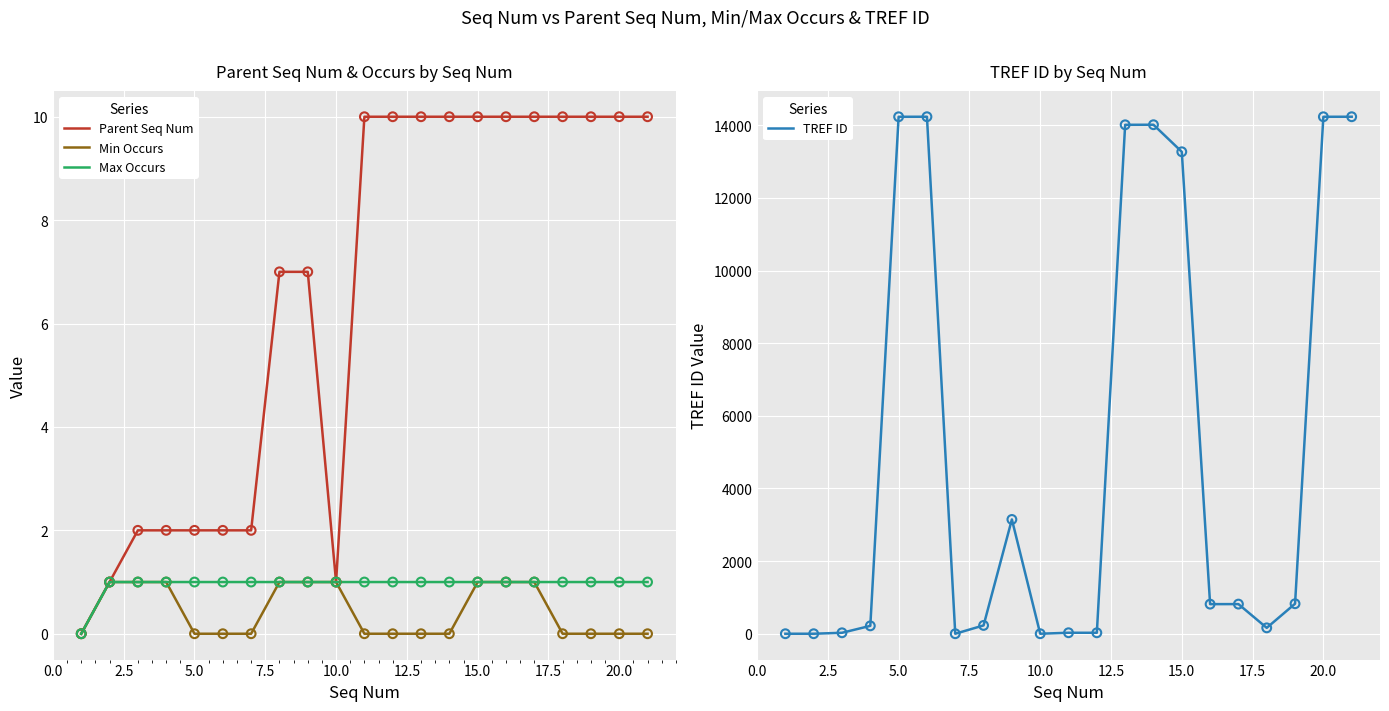

Which series has the largest total across all categories?

TREF ID